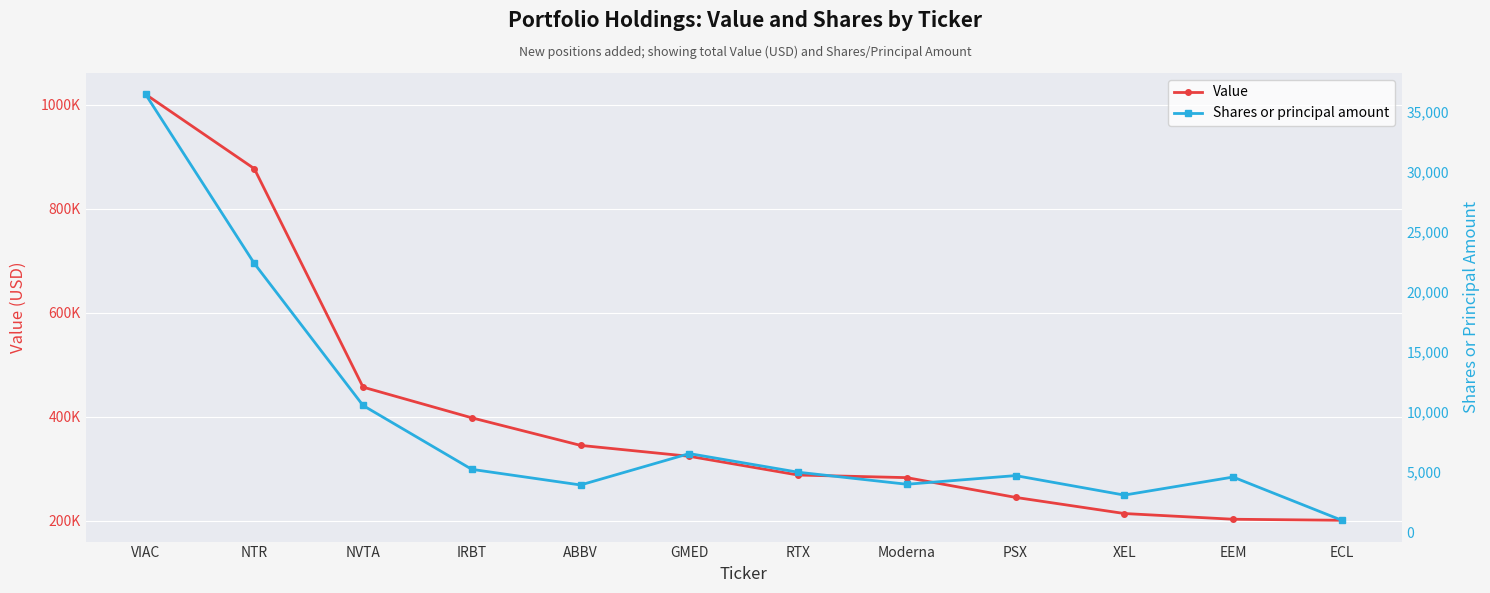

What position from the right is Moderna?

5